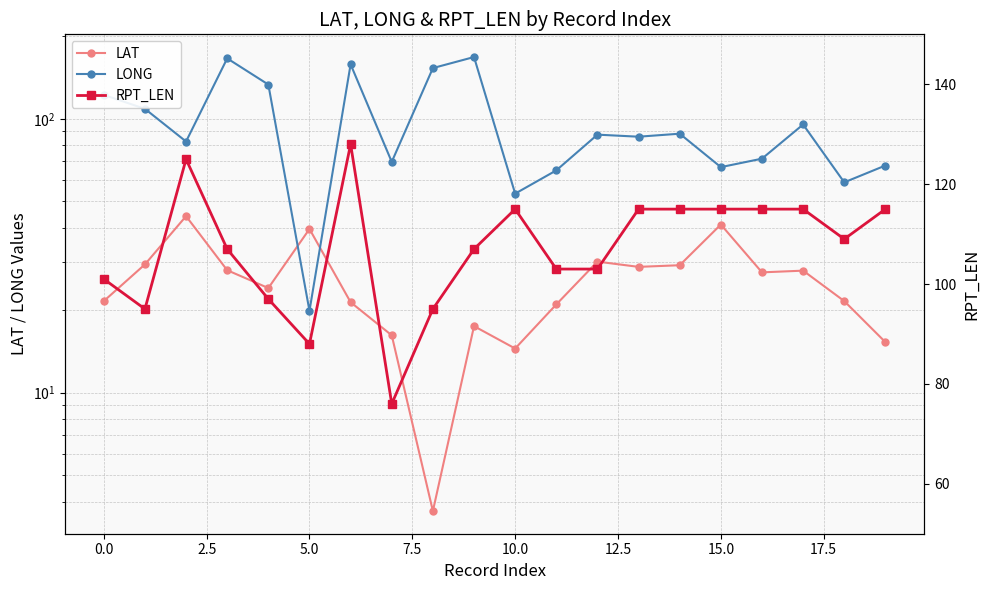

Does the chart have visible grid lines?

Yes